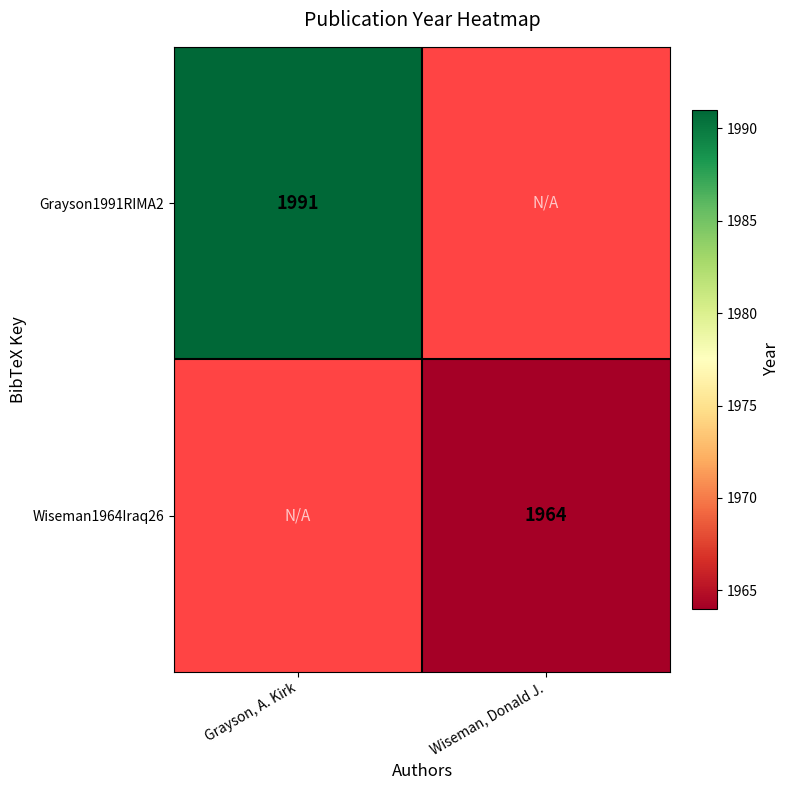

True or false: Wiseman1964Iraq26 has a value of 1079 at Wiseman, Donald J..

False